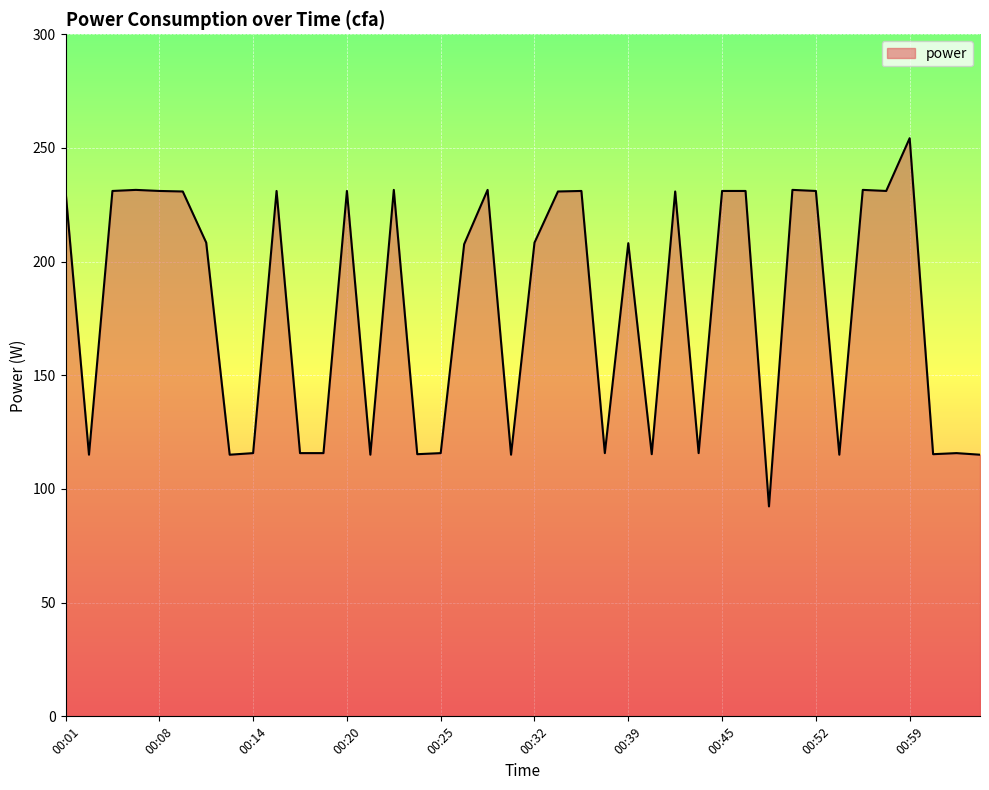

What is the greatest value displayed?

254.3